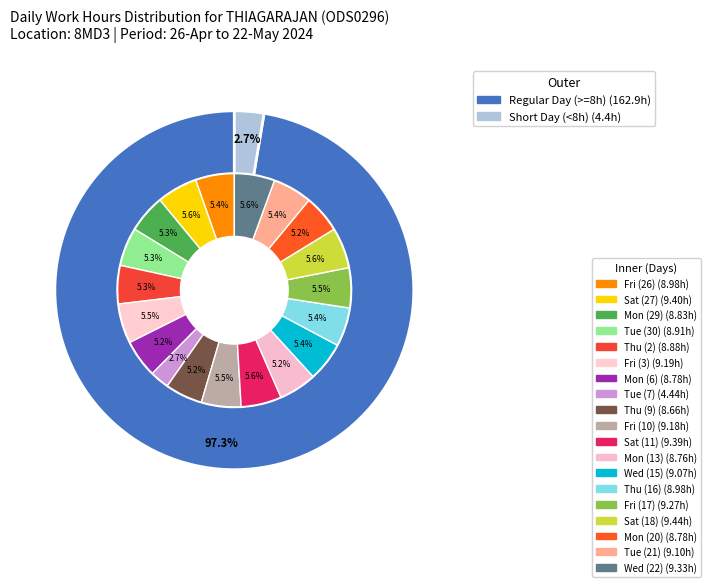

Which category has the smallest portion of the pie?

Tue (7)